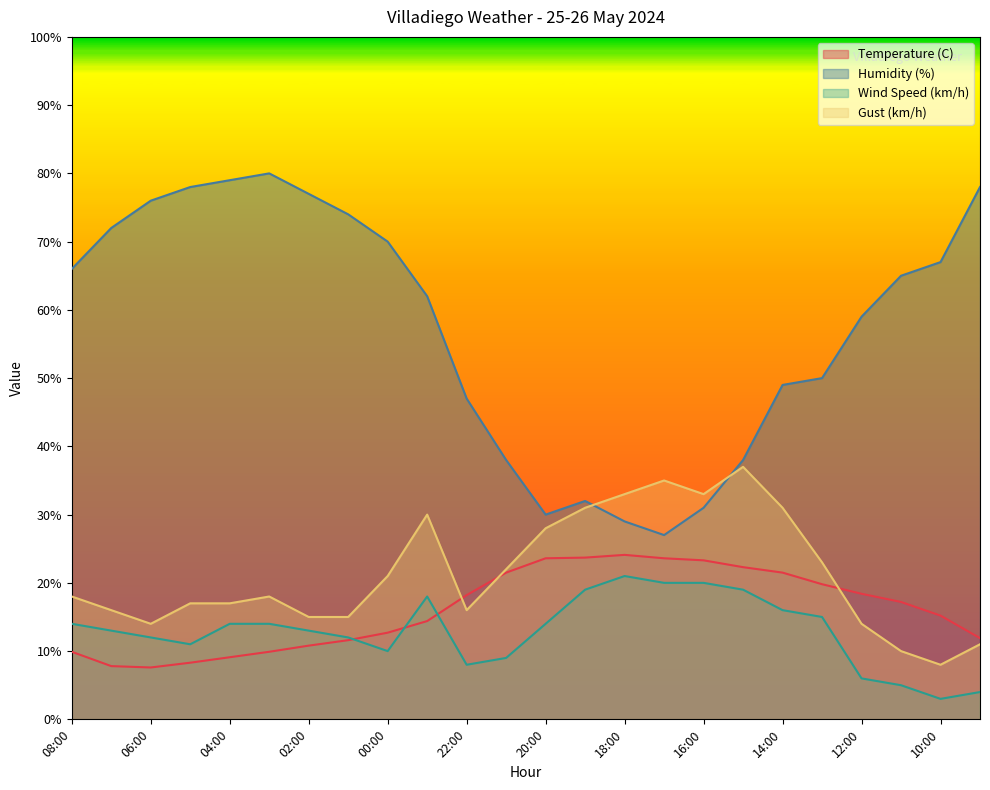

True or false: Humidity (%) and Wind Speed (km/h) intersect in this chart.

False